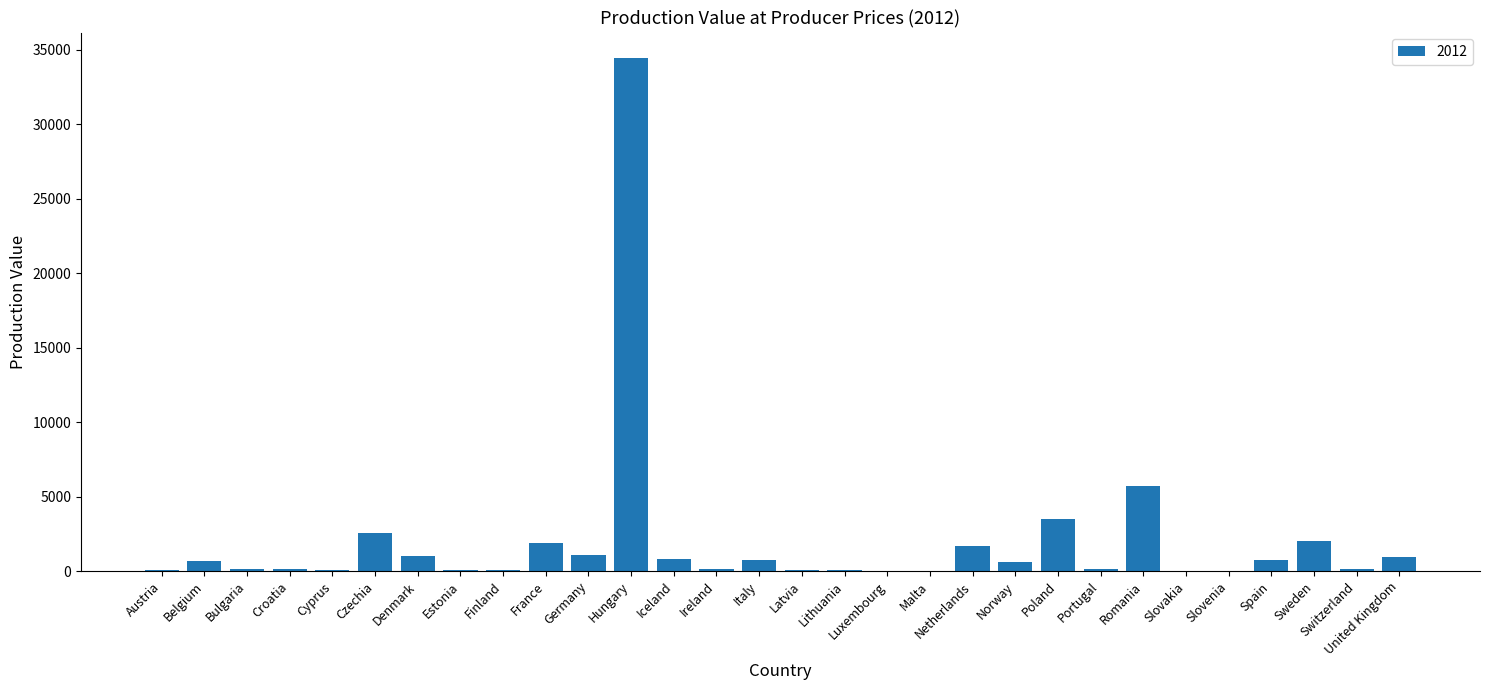

At which category does the chart reach its peak across all series?

Hungary